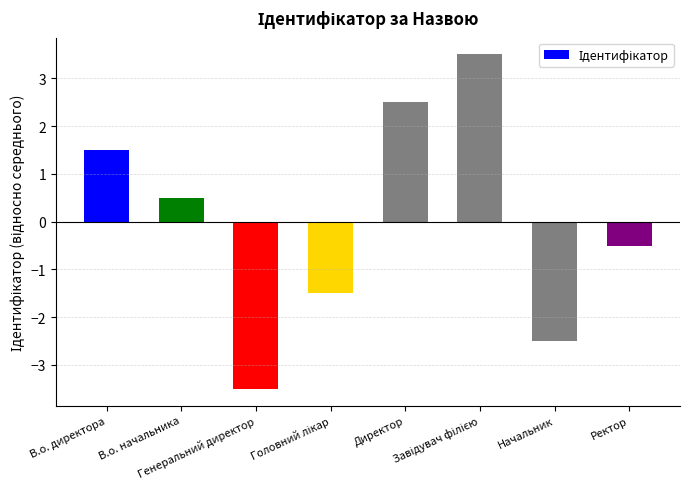

What is the difference between the second highest and second lowest values?

5.0